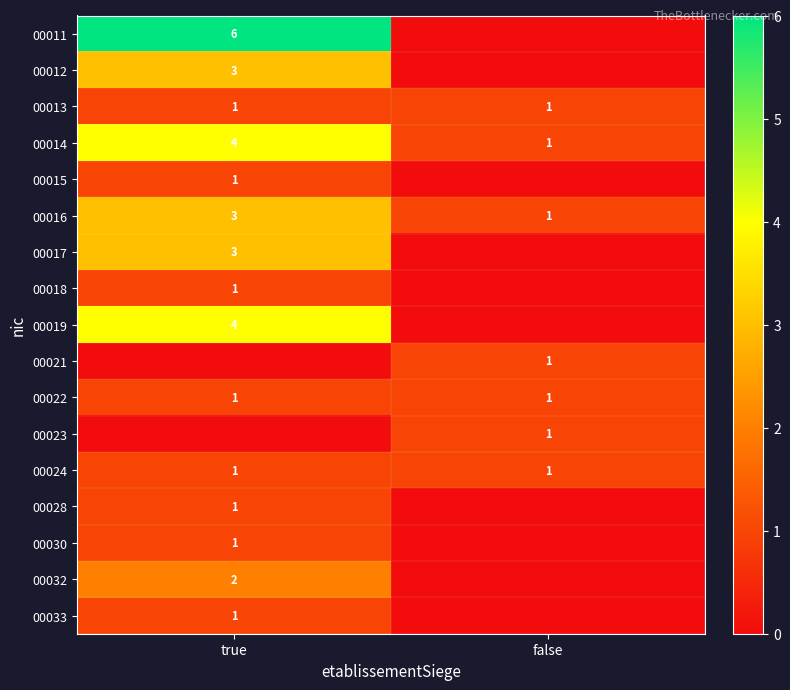

What is the sum of all 00016 values?

4